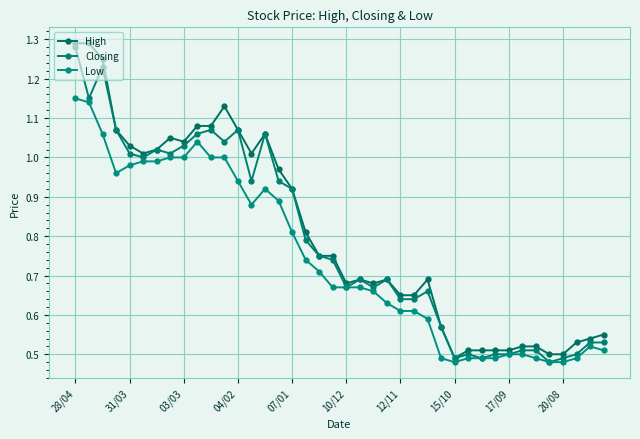

Rank the series by their average value, from lowest to highest.

Low, Closing, High